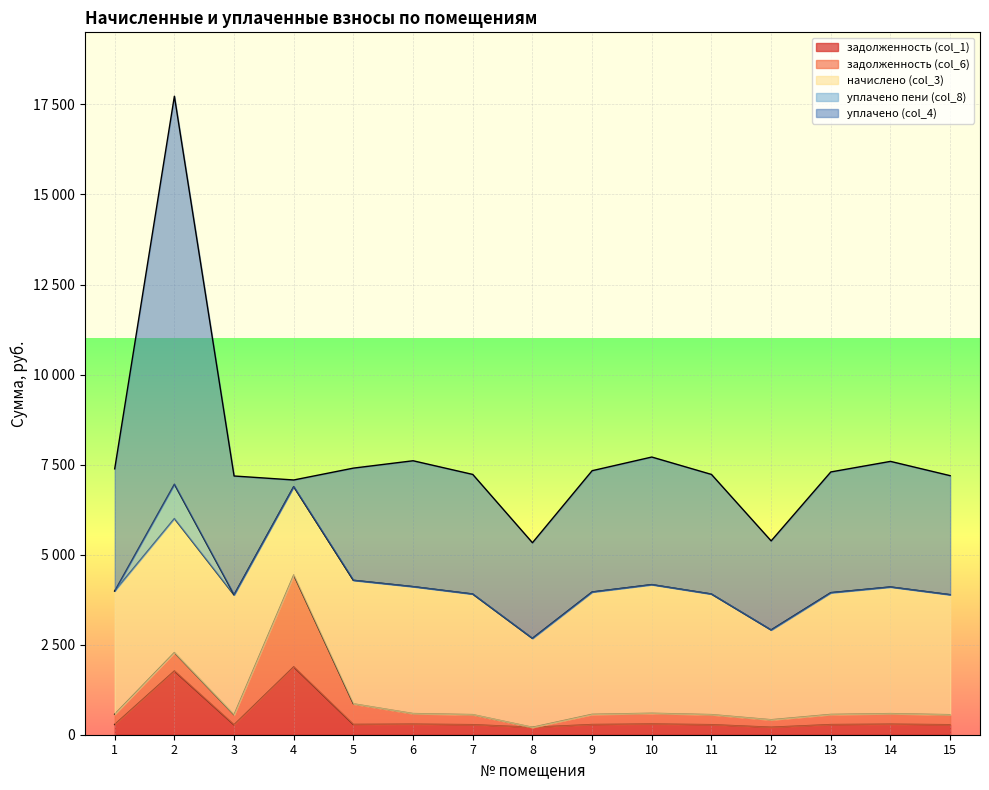

What are all the series names shown in the legend?

задолженность (col_1), задолженность (col_6), начислено (col_3), уплачено пени (col_8), уплачено (col_4)